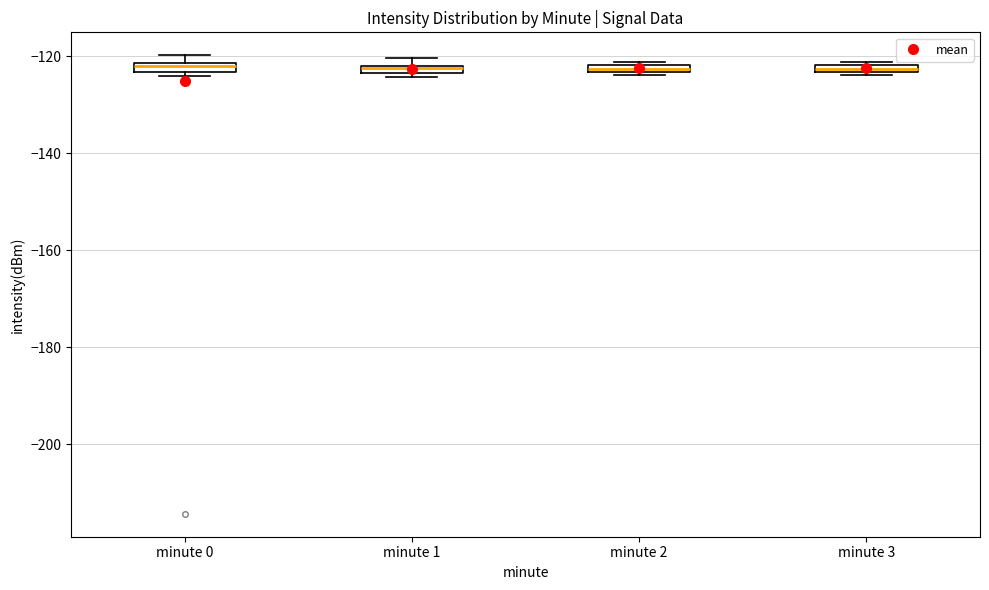

Where is the lower edge of the box for minute 2 on the y-axis? The values are not printed on the chart, so give them approximately, as read against the axis.

-124